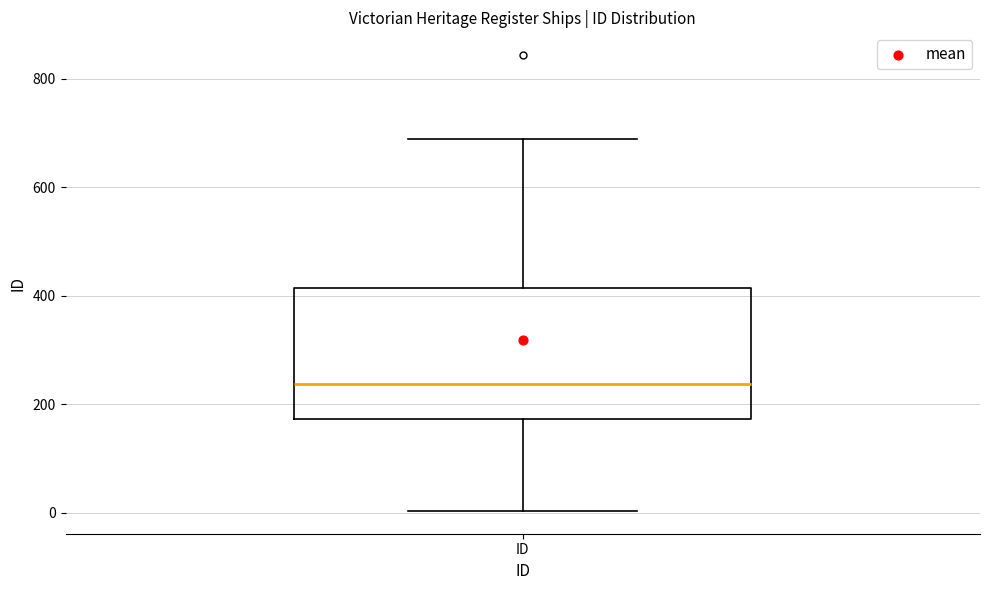

Transcribe this box plot: give where the median line is, the range the box spans, and where the two whiskers end, as read against the y-axis. The values are not printed on the chart, so give them approximately, as read against the axis.

median 240, box 180 to 420, whiskers 0 to 700